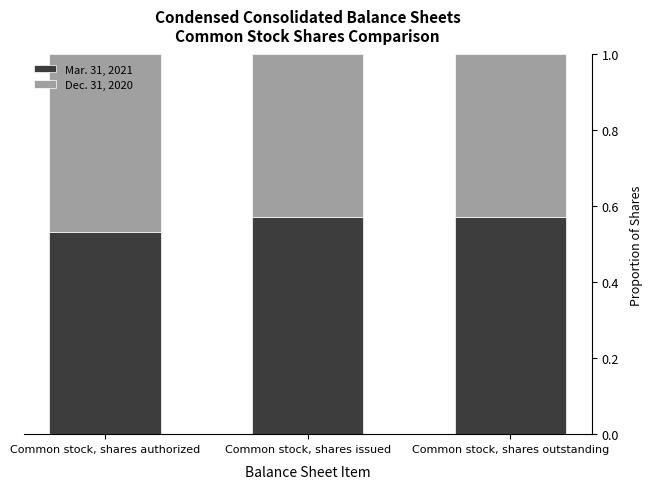

At which label is Mar. 31, 2021 closest to 0?

Common stock, shares authorized